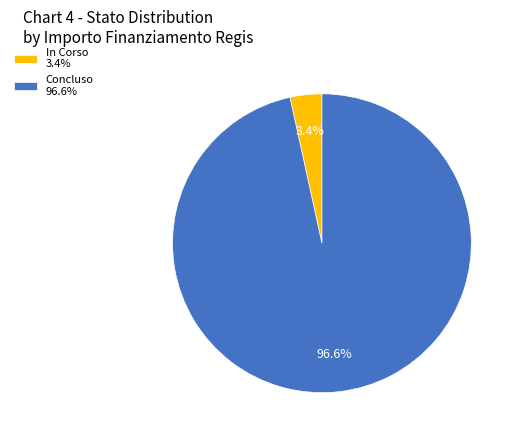

Is there a majority slice in this chart?

Yes